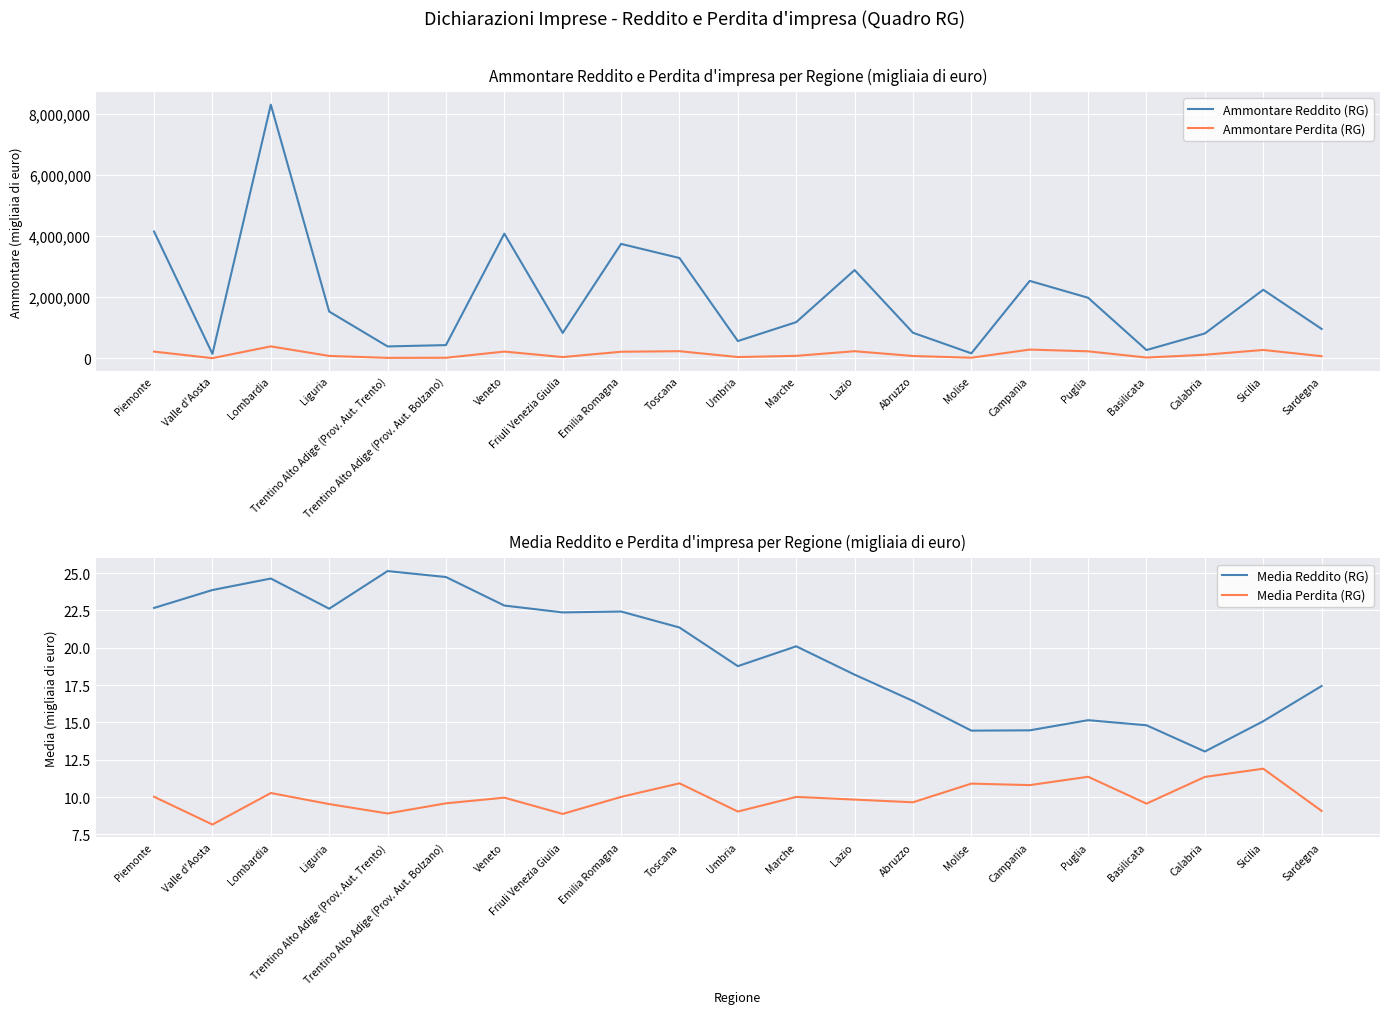

How many values in the Media Reddito (RG) series exceed 20?

11